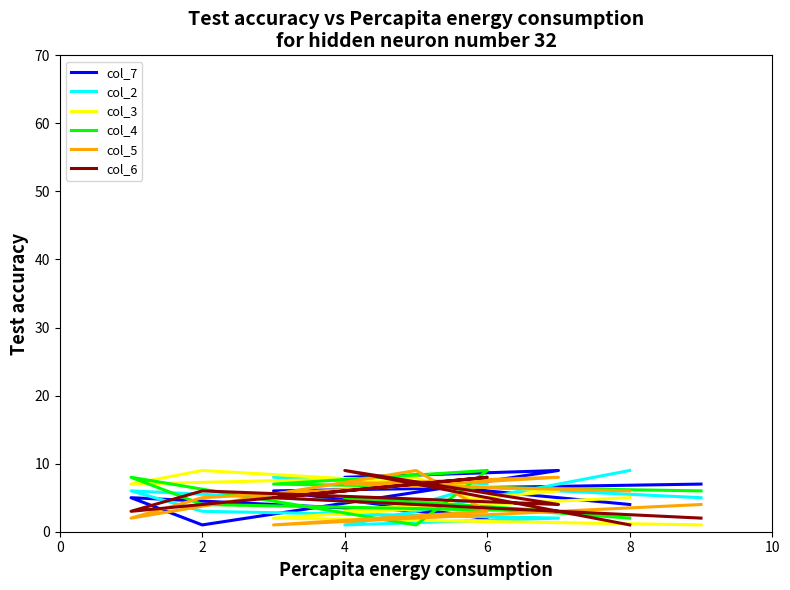

True or false: col_2 has more than 0 points higher than both neighbors.

True